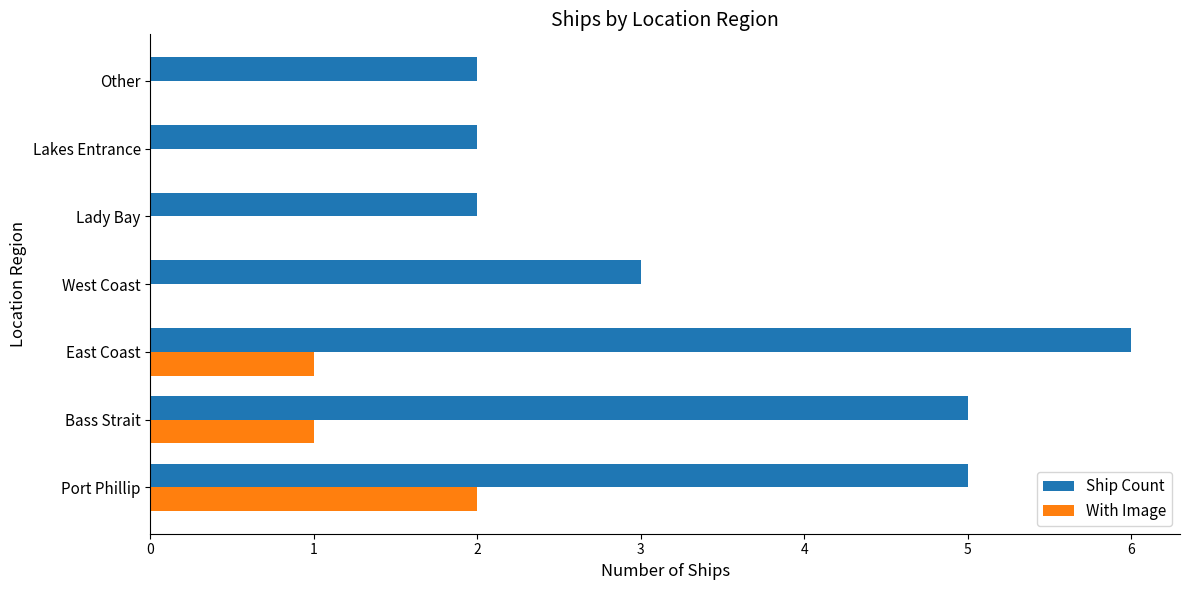

Which category has the highest value across all series?

East Coast